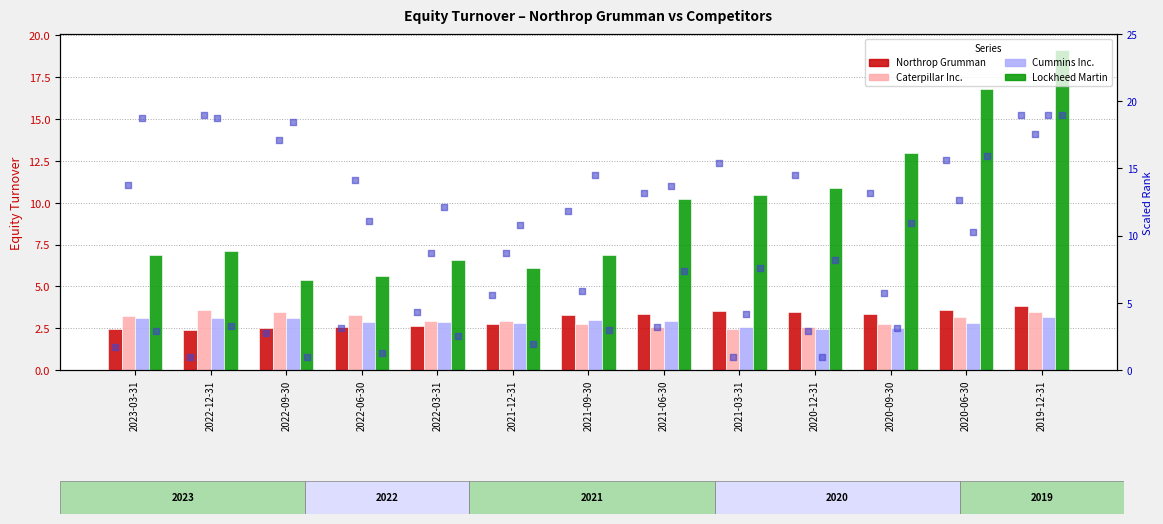

Which series has the widest spread of Y values?

Lockheed Martin